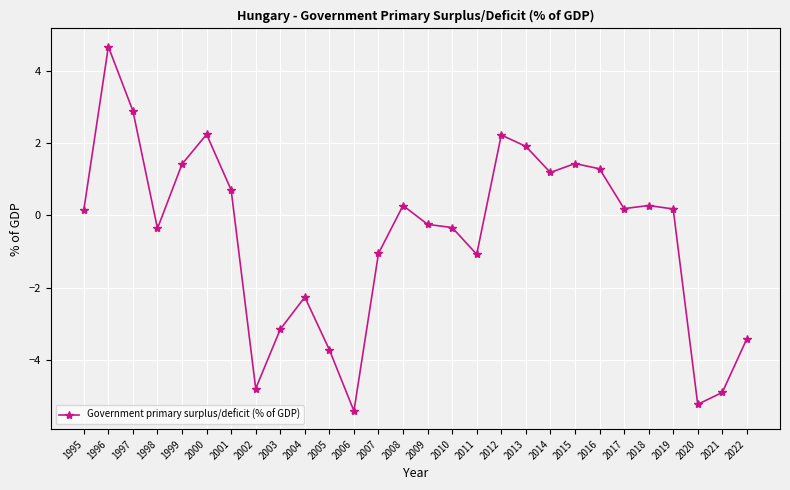

True or false: there are more than 1 points higher than both neighbors.

True